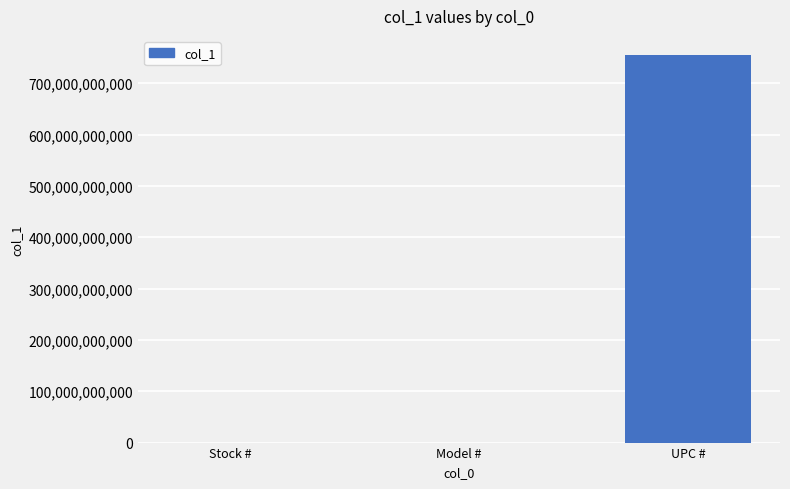

Which label corresponds to the largest value in the chart?

UPC #